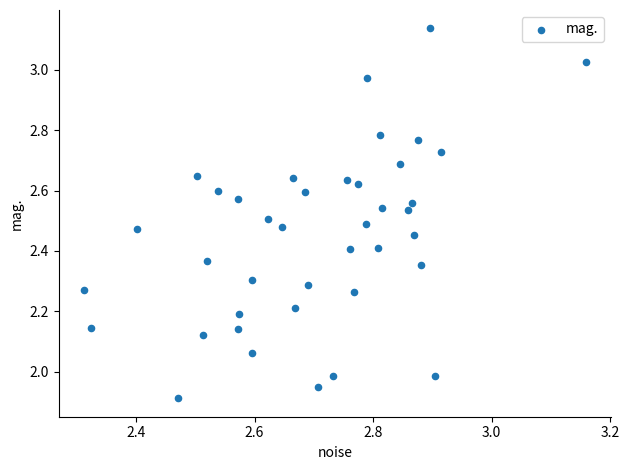

What is the range of Y values (max minus min)?

1.2